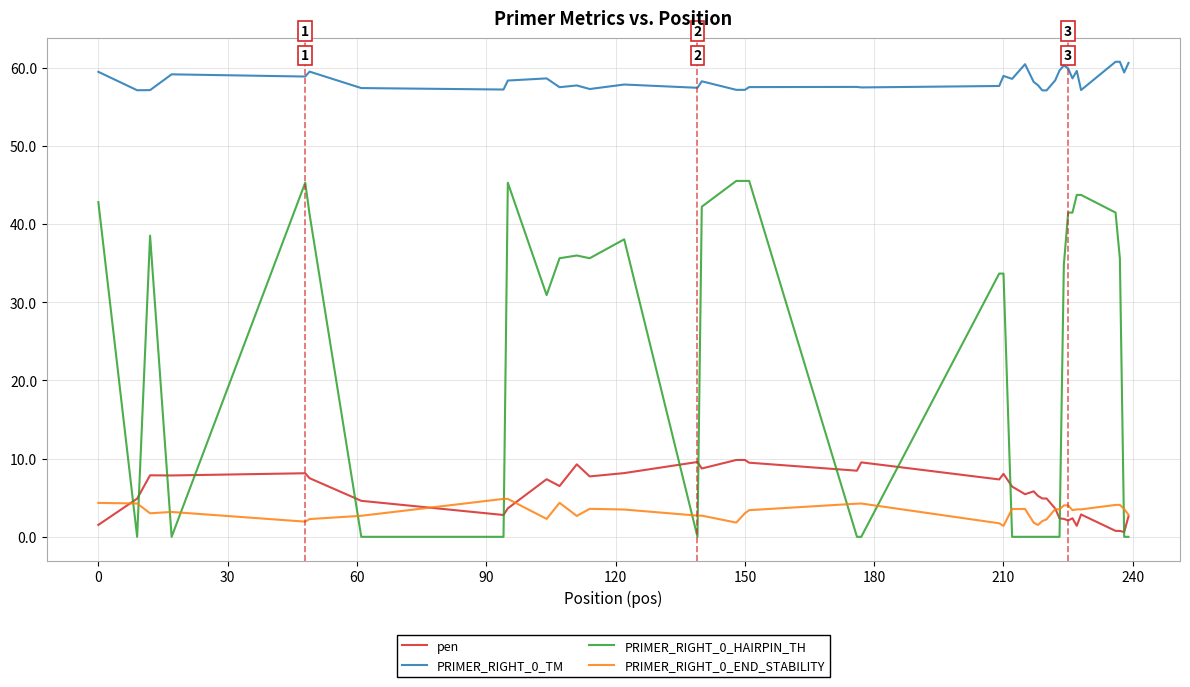

What is the maximum value for pen?

9.8